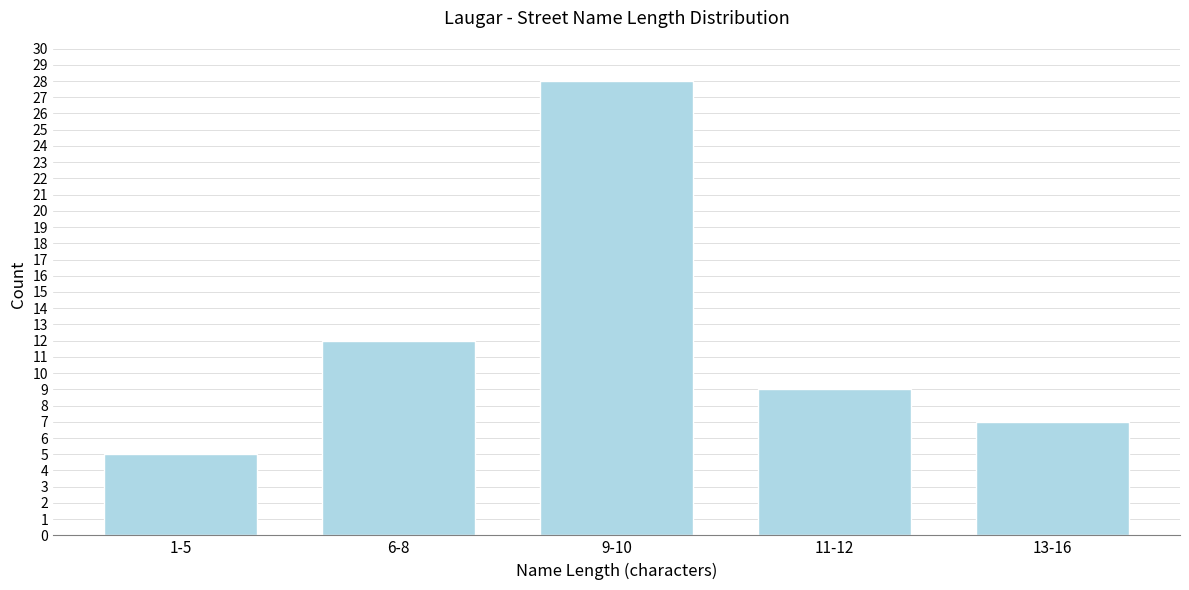

Reading left to right, what are all the values shown in this chart?

1-5=5	6-8=12	9-10=28	11-12=9	13-16=7